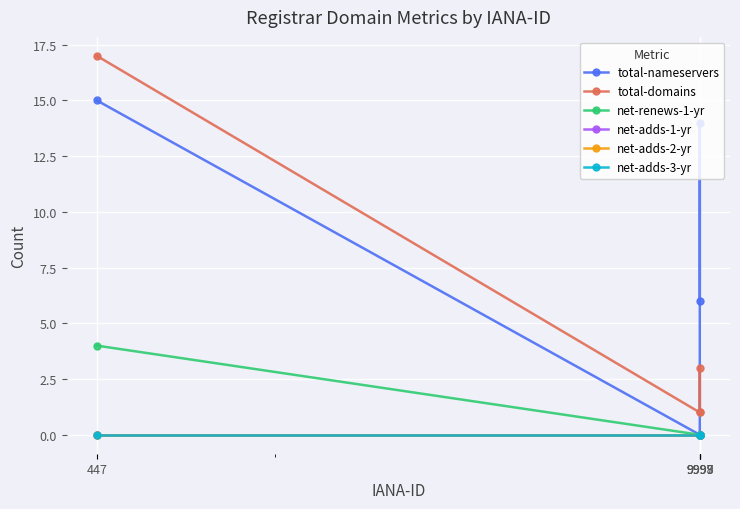

Reading right to left, transcribe all the data shown in this chart.

total-nameservers: 6	14	0	15
total-domains: 1	3	1	17
net-renews-1-yr: 0	0	0	4
net-adds-1-yr: 0	0	0	0
net-adds-2-yr: 0	0	0	0
net-adds-3-yr: 0	0	0	0